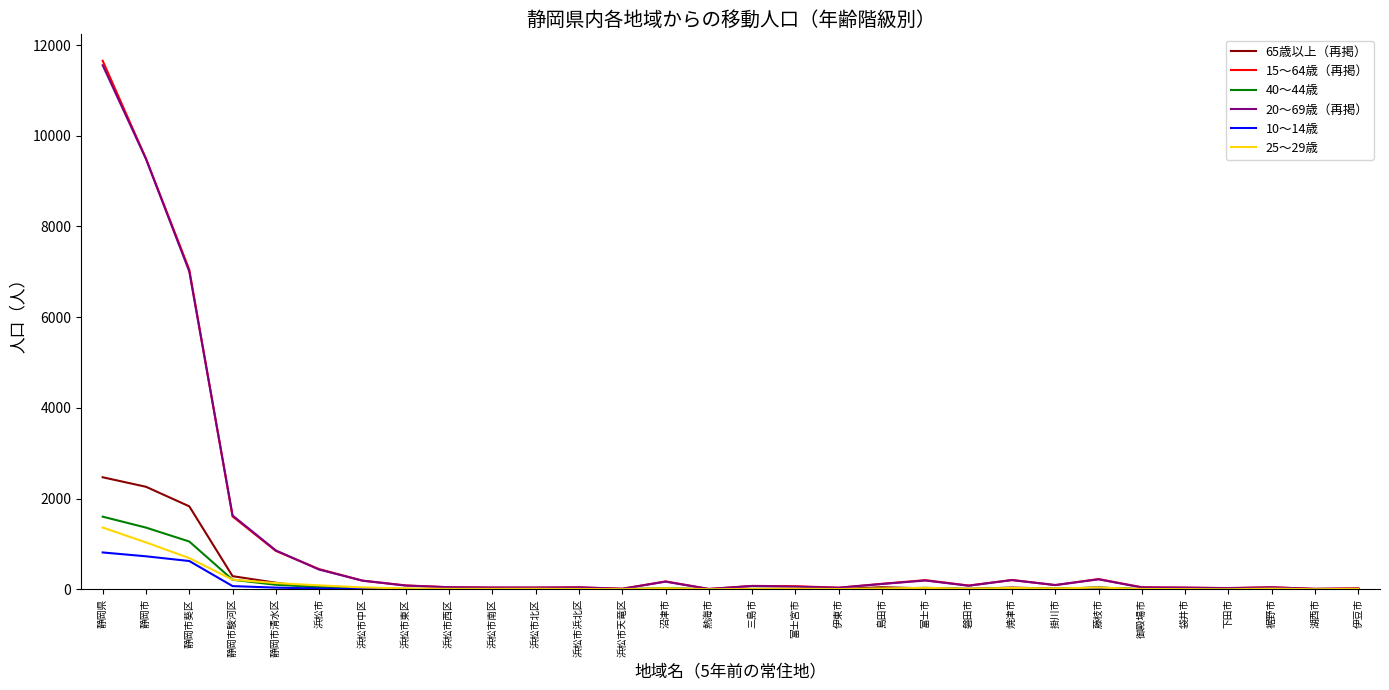

At which category does the chart reach its peak across all series?

静岡県